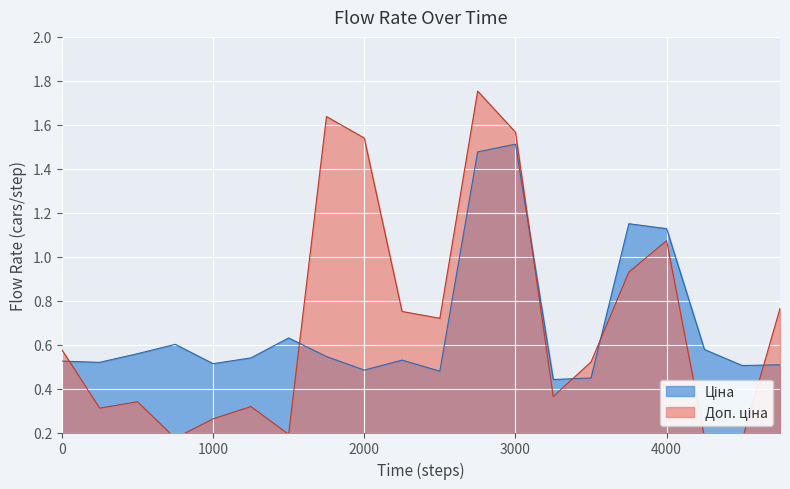

True or false: Доп. ціна has more than 0 interior local peaks.

True